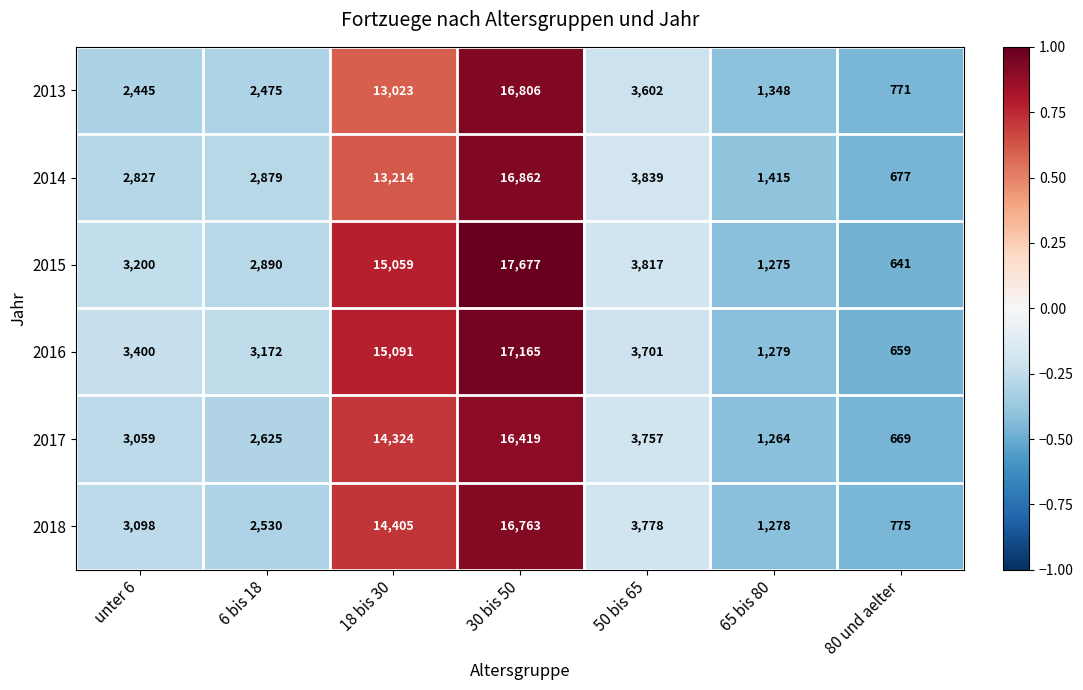

What is the approximate value of 2017 at 80 und aelter, to the nearest 100?

700